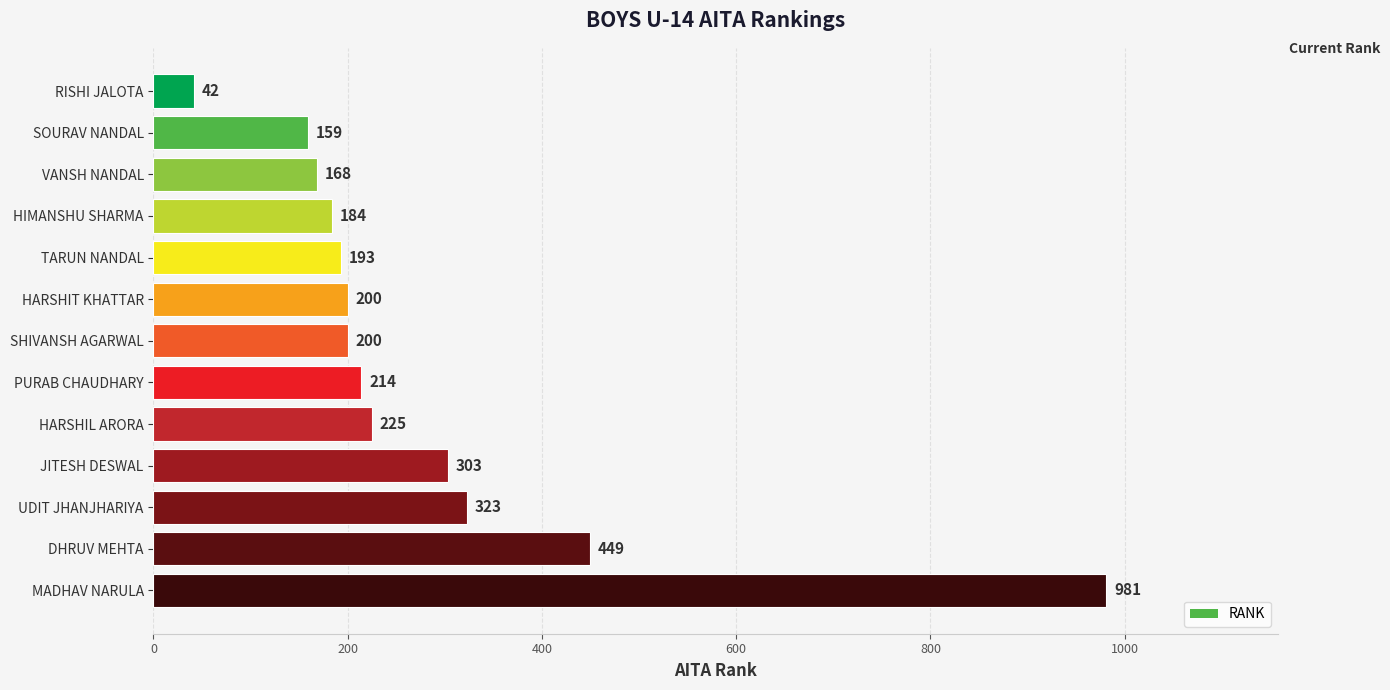

What is the approximate value at JITESH DESWAL, to the nearest 10?

300